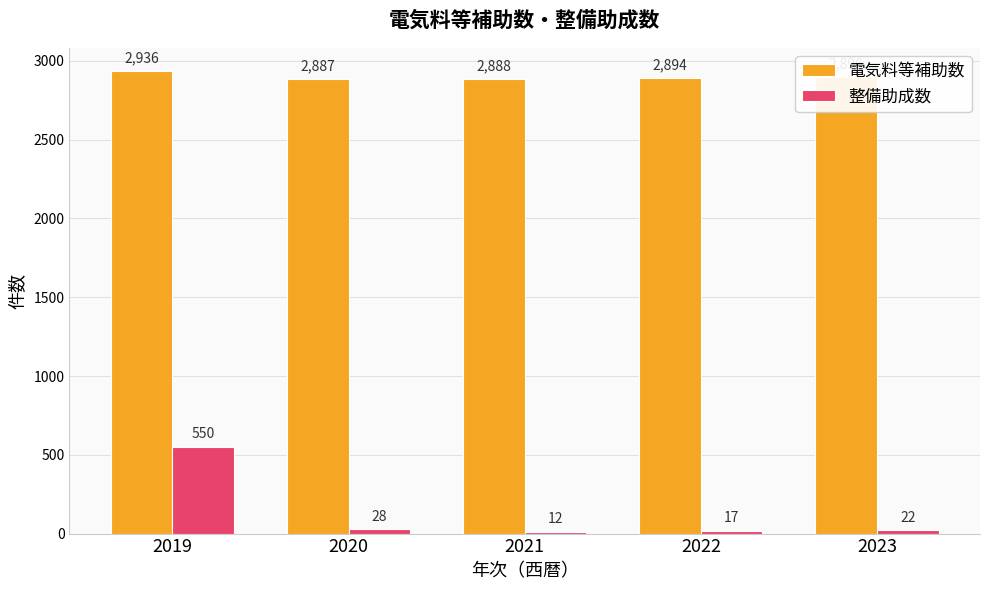

Which series changed the most between 2019 and 2021?

整備助成数